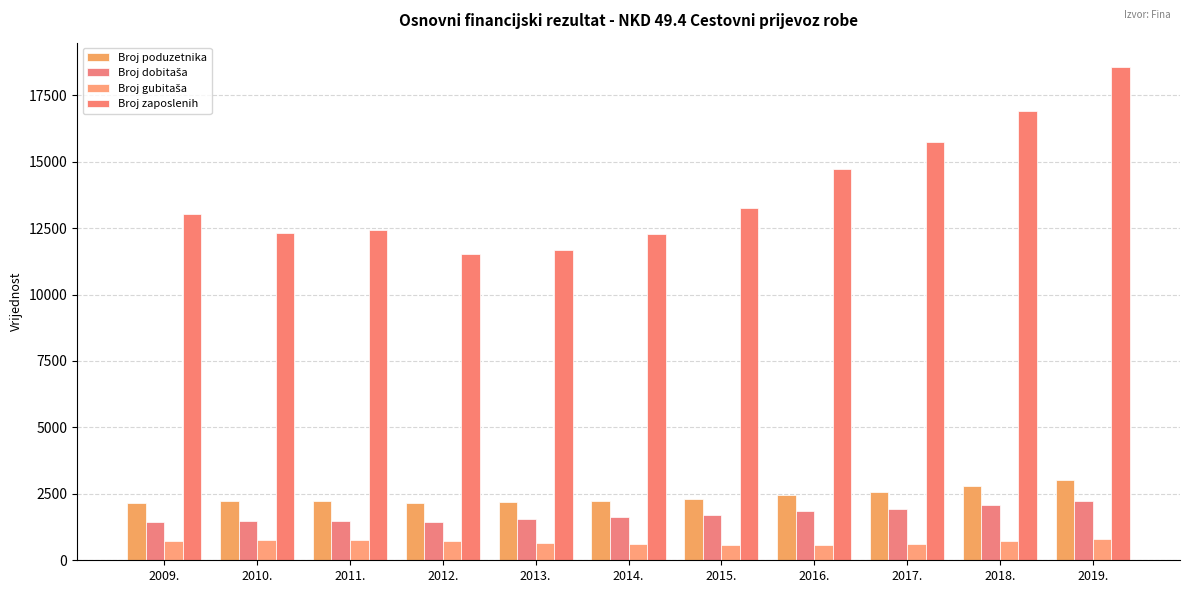

At which label is Broj zaposlenih closest to 15041?

2016.